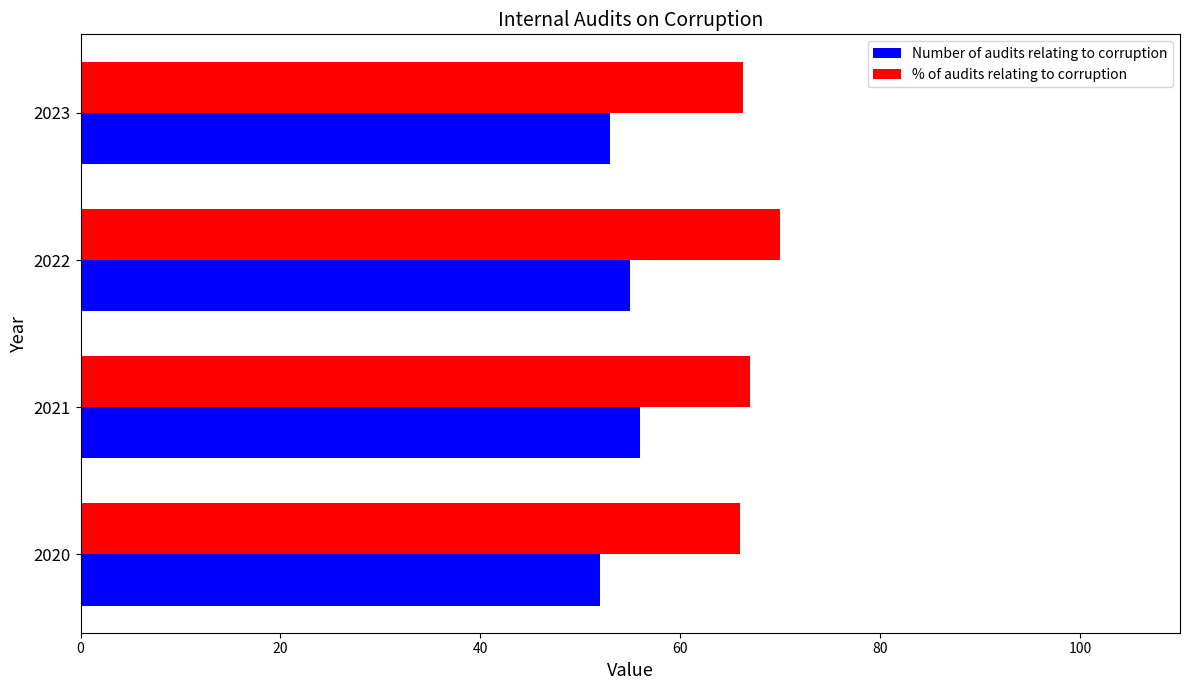

The Number of audits relating to corruption series shows 73.7 at 2022. True or false?

False